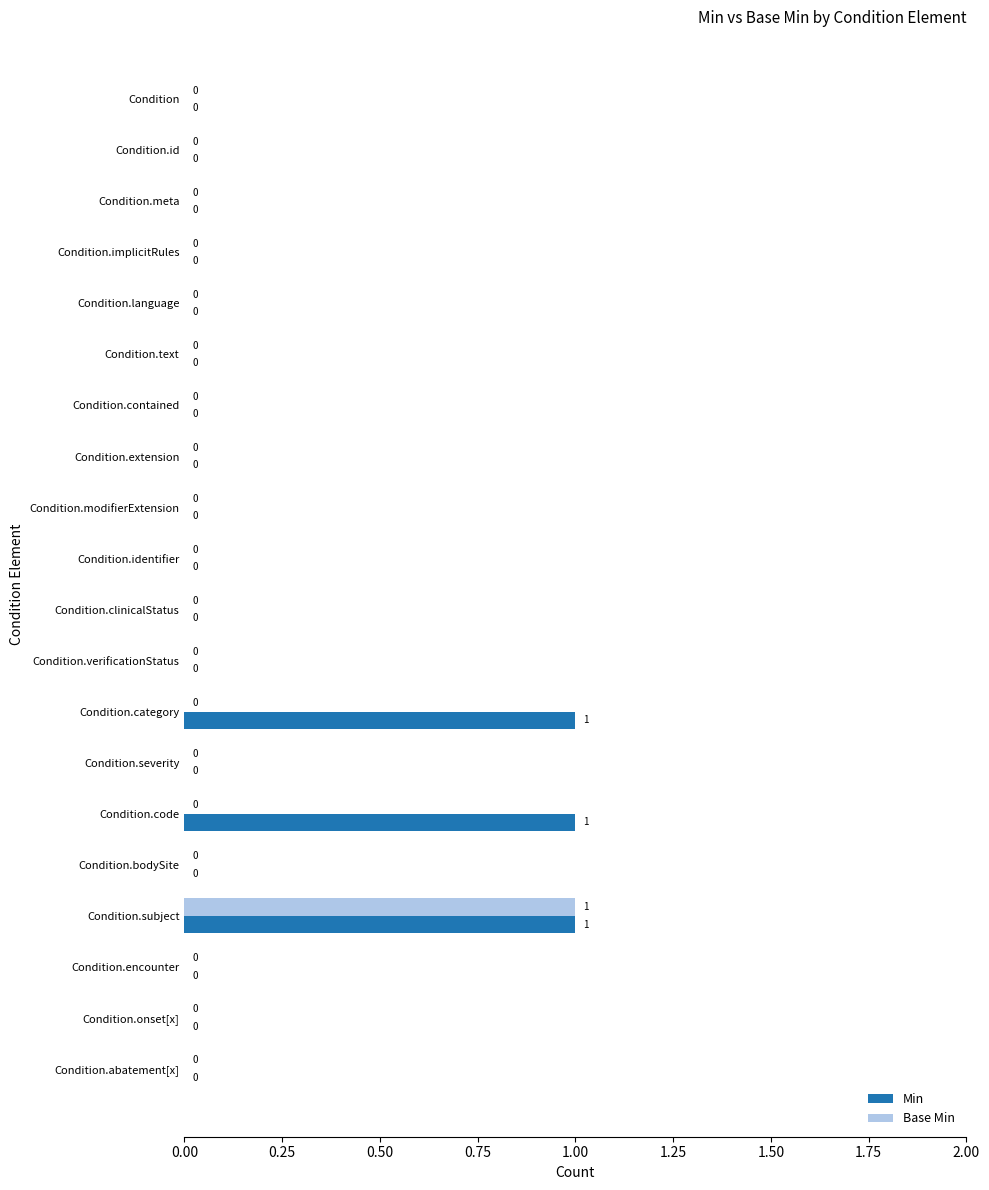

Which series has the largest total across all categories?

Min